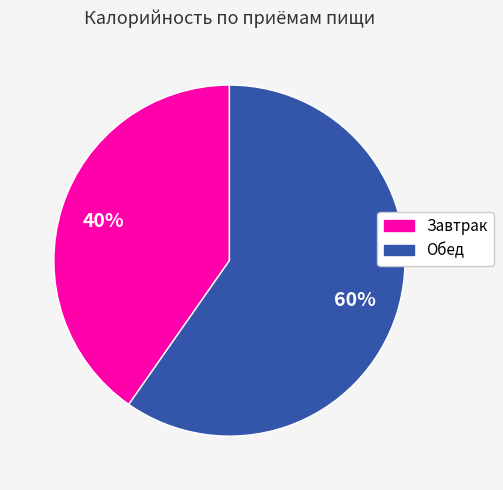

Rank the categories by value from lowest to highest.

Завтрак, Обед